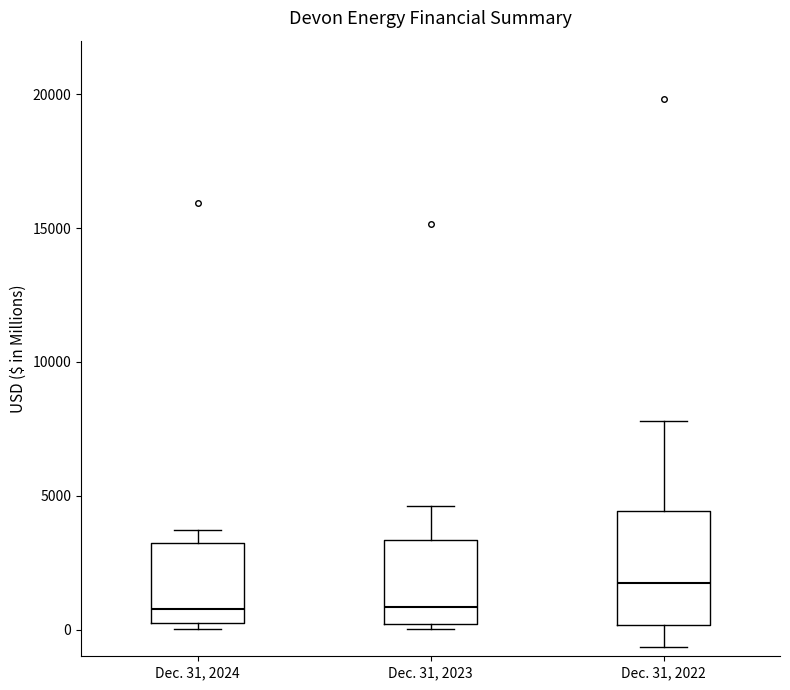

Reading left to right, read every box against the y-axis: the position of its median line, the range the box covers, and the ends of its whiskers. The values are not printed on the chart, so give them approximately, as read against the axis.

Dec. 31, 2024: median 1000, box 0 to 3000, whiskers 0 (just below the box's lower edge) to 3500
Dec. 31, 2023: median 1000, box 0 to 3500, whiskers 0 (just below the box's lower edge) to 4500
Dec. 31, 2022: median 1500, box 0 to 4500, whiskers -500 to 8000